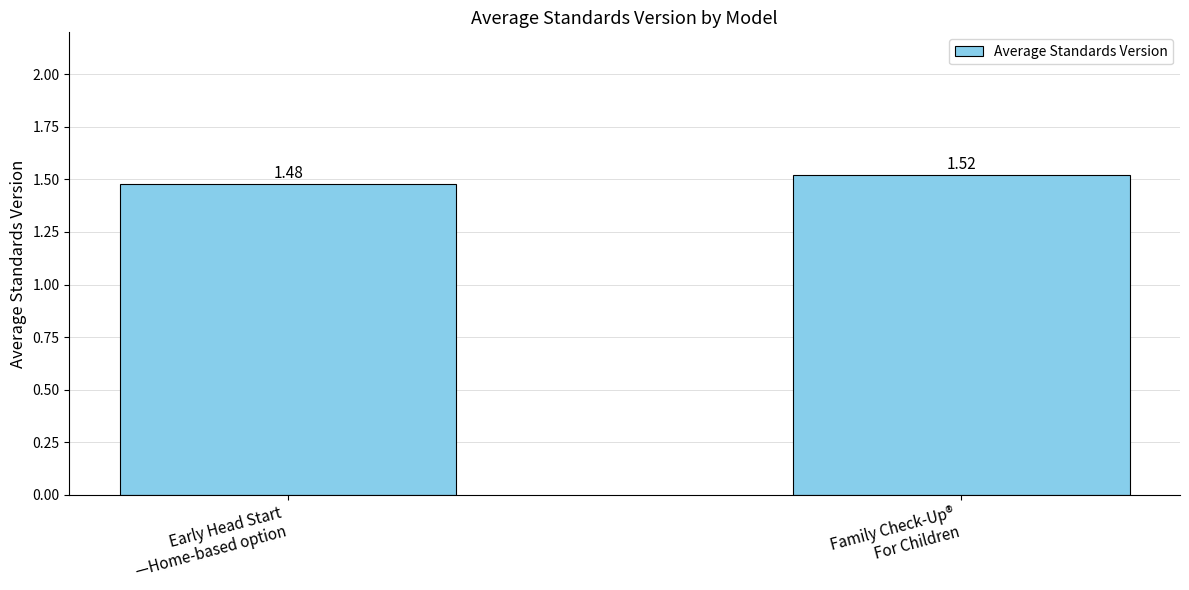

Rank the categories by value from lowest to highest.

Early Head Start
—Home-based option, Family Check-Up®
For Children